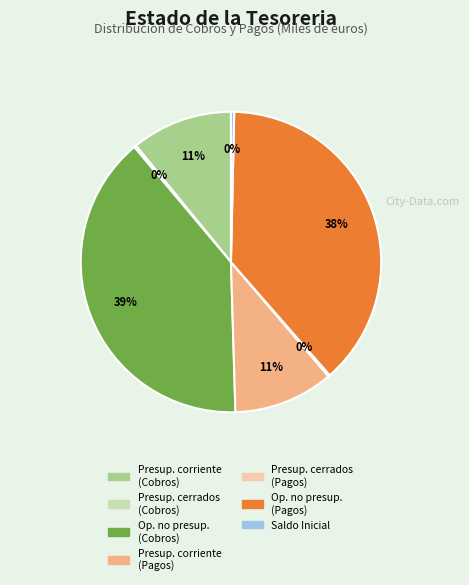

To the nearest percent, what is the average slice percentage?

14%